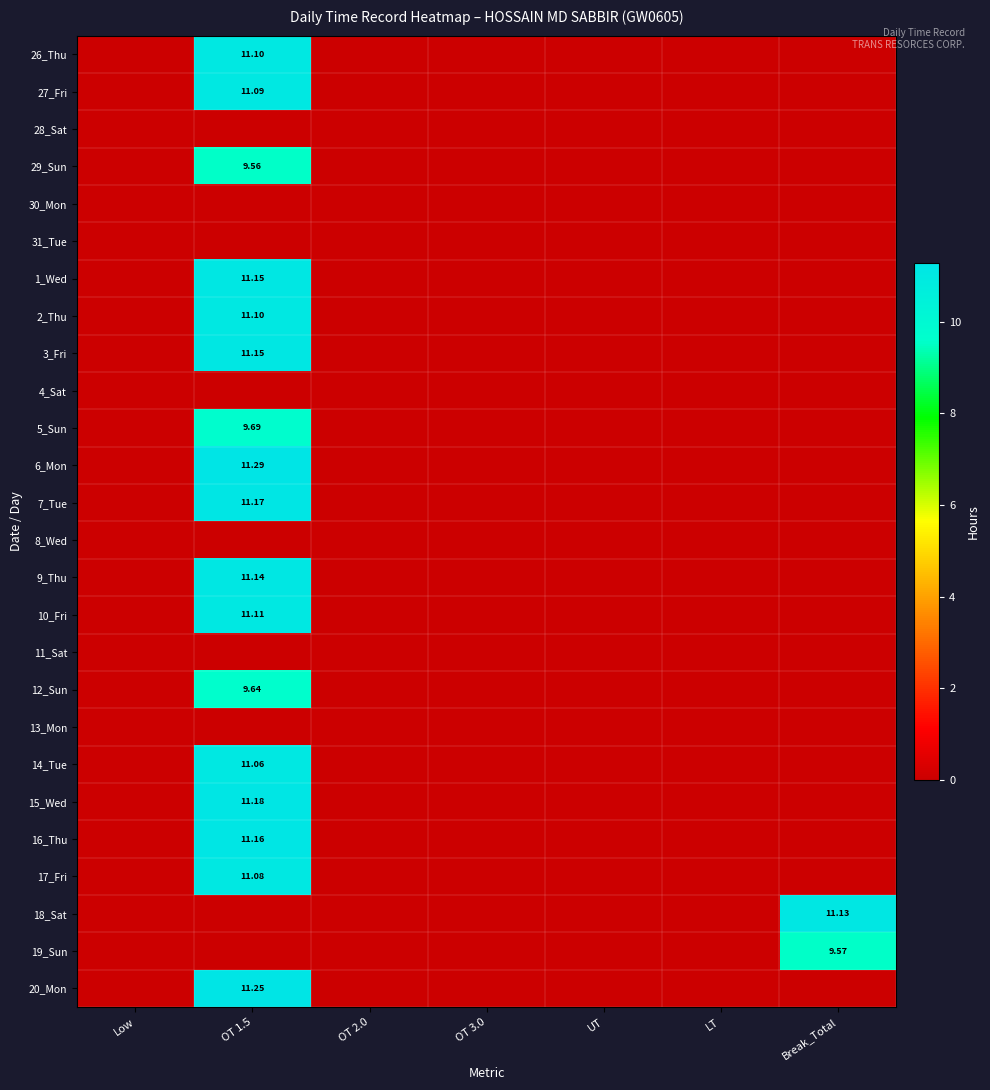

Which series has the largest range (max minus min)?

6_Mon